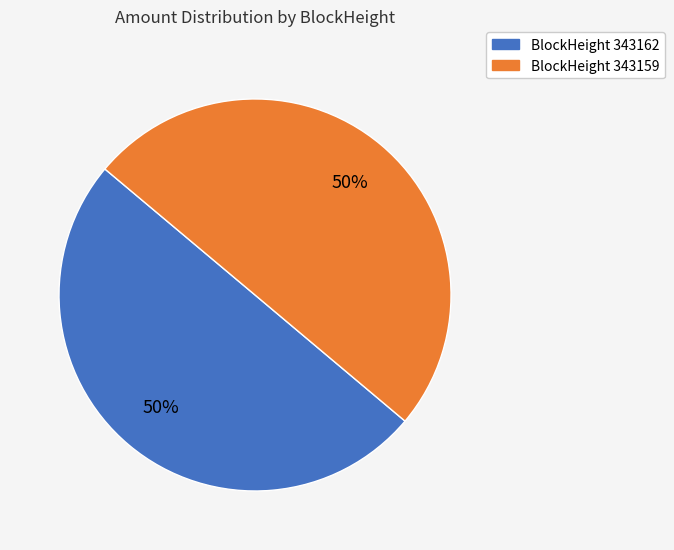

To the nearest percent, what portion does BlockHeight 343162 represent?

50%